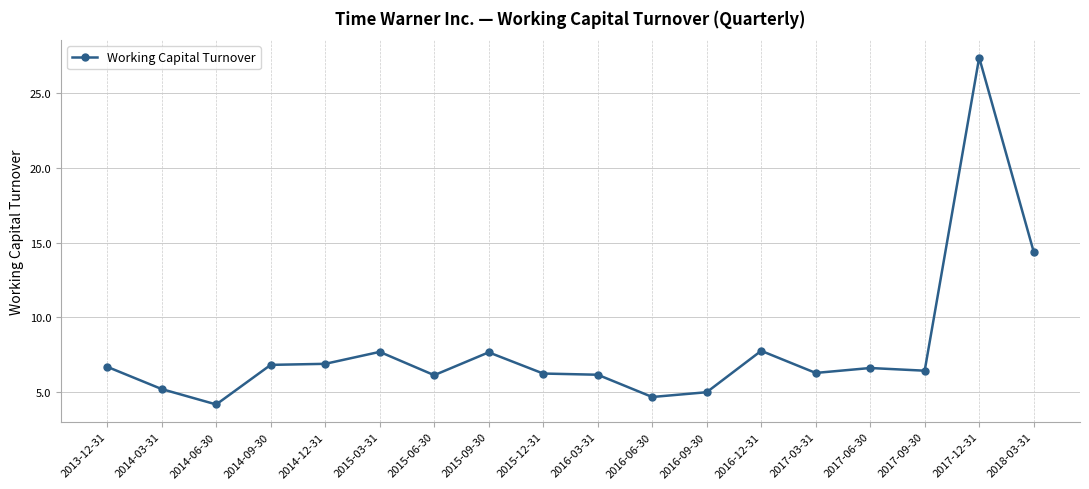

What is the smallest value displayed?

4.2